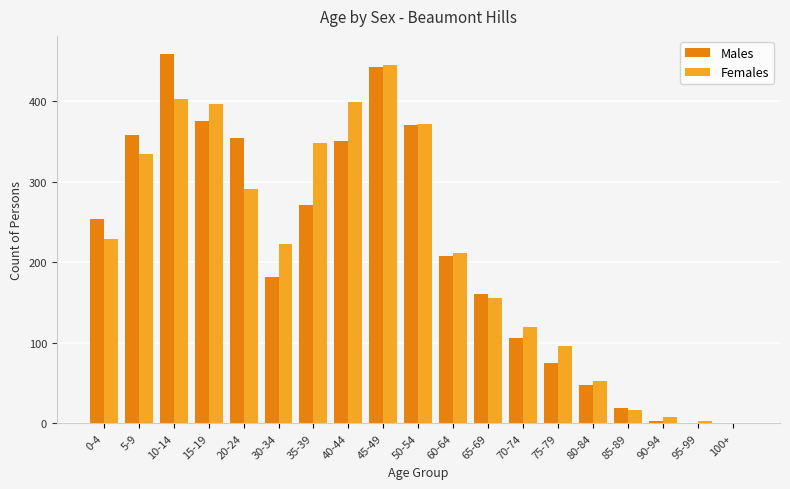

What is the sum of all Females values?

4099